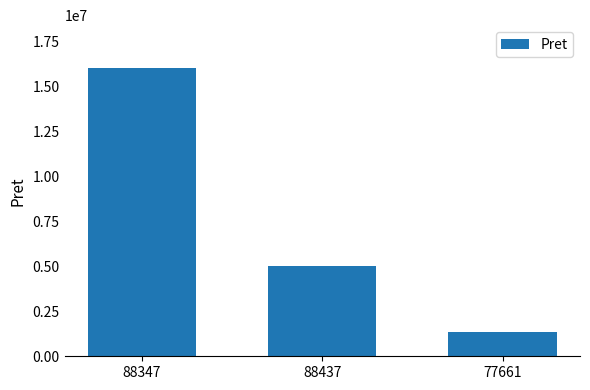

What is the difference between the maximum and minimum values?

14655850.0